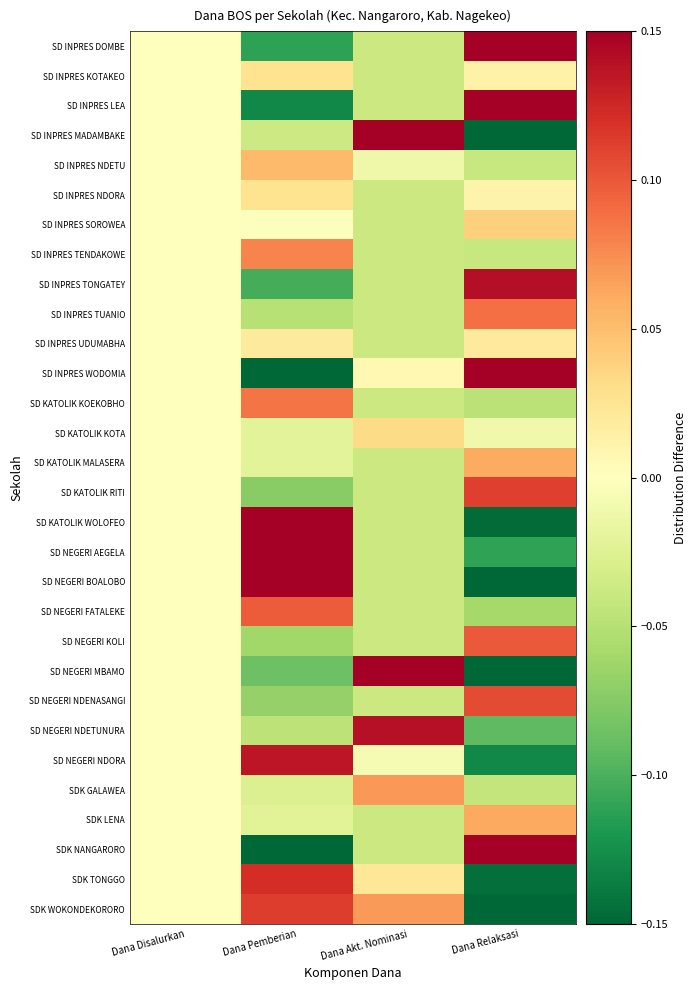

Reading left to right, transcribe all the data shown in this chart.

SD INPRES DOMBE: Dana Disalurkan=0.0	Dana Pemberian=-0.1	Dana Akt. Nominasi=-0.0	Dana Relaksasi=0.2
SD INPRES KOTAKEO: Dana Disalurkan=0.0	Dana Pemberian=0.0	Dana Akt. Nominasi=-0.0	Dana Relaksasi=0.0
SD INPRES LEA: Dana Disalurkan=0.0	Dana Pemberian=-0.1	Dana Akt. Nominasi=-0.0	Dana Relaksasi=0.2
SD INPRES MADAMBAKE: Dana Disalurkan=0.0	Dana Pemberian=-0.0	Dana Akt. Nominasi=0.2	Dana Relaksasi=-0.2
SD INPRES NDETU: Dana Disalurkan=0.0	Dana Pemberian=0.1	Dana Akt. Nominasi=-0.0	Dana Relaksasi=-0.0
SD INPRES NDORA: Dana Disalurkan=0.0	Dana Pemberian=0.0	Dana Akt. Nominasi=-0.0	Dana Relaksasi=0.0
SD INPRES SOROWEA: Dana Disalurkan=0.0	Dana Pemberian=-0.0	Dana Akt. Nominasi=-0.0	Dana Relaksasi=0.0
SD INPRES TENDAKOWE: Dana Disalurkan=0.0	Dana Pemberian=0.1	Dana Akt. Nominasi=-0.0	Dana Relaksasi=-0.0
SD INPRES TONGATEY: Dana Disalurkan=0.0	Dana Pemberian=-0.1	Dana Akt. Nominasi=-0.0	Dana Relaksasi=0.1
SD INPRES TUANIO: Dana Disalurkan=0.0	Dana Pemberian=-0.1	Dana Akt. Nominasi=-0.0	Dana Relaksasi=0.1
SD INPRES UDUMABHA: Dana Disalurkan=0.0	Dana Pemberian=0.0	Dana Akt. Nominasi=-0.0	Dana Relaksasi=0.0
SD INPRES WODOMIA: Dana Disalurkan=0.0	Dana Pemberian=-0.2	Dana Akt. Nominasi=0.0	Dana Relaksasi=0.2
SD KATOLIK KOEKOBHO: Dana Disalurkan=0.0	Dana Pemberian=0.1	Dana Akt. Nominasi=-0.0	Dana Relaksasi=-0.0
SD KATOLIK KOTA: Dana Disalurkan=0.0	Dana Pemberian=-0.0	Dana Akt. Nominasi=0.0	Dana Relaksasi=-0.0
SD KATOLIK MALASERA: Dana Disalurkan=0.0	Dana Pemberian=-0.0	Dana Akt. Nominasi=-0.0	Dana Relaksasi=0.1
SD KATOLIK RITI: Dana Disalurkan=0.0	Dana Pemberian=-0.1	Dana Akt. Nominasi=-0.0	Dana Relaksasi=0.1
SD KATOLIK WOLOFEO: Dana Disalurkan=0.0	Dana Pemberian=0.2	Dana Akt. Nominasi=-0.0	Dana Relaksasi=-0.1
SD NEGERI AEGELA: Dana Disalurkan=0.0	Dana Pemberian=0.1	Dana Akt. Nominasi=-0.0	Dana Relaksasi=-0.1
SD NEGERI BOALOBO: Dana Disalurkan=0.0	Dana Pemberian=0.2	Dana Akt. Nominasi=-0.0	Dana Relaksasi=-0.2
SD NEGERI FATALEKE: Dana Disalurkan=0.0	Dana Pemberian=0.1	Dana Akt. Nominasi=-0.0	Dana Relaksasi=-0.1
SD NEGERI KOLI: Dana Disalurkan=0.0	Dana Pemberian=-0.1	Dana Akt. Nominasi=-0.0	Dana Relaksasi=0.1
SD NEGERI MBAMO: Dana Disalurkan=0.0	Dana Pemberian=-0.1	Dana Akt. Nominasi=0.3	Dana Relaksasi=-0.2
SD NEGERI NDENASANGI: Dana Disalurkan=0.0	Dana Pemberian=-0.1	Dana Akt. Nominasi=-0.0	Dana Relaksasi=0.1
SD NEGERI NDETUNURA: Dana Disalurkan=0.0	Dana Pemberian=-0.0	Dana Akt. Nominasi=0.1	Dana Relaksasi=-0.1
SD NEGERI NDORA: Dana Disalurkan=0.0	Dana Pemberian=0.1	Dana Akt. Nominasi=-0.0	Dana Relaksasi=-0.1
SDK GALAWEA: Dana Disalurkan=0.0	Dana Pemberian=-0.0	Dana Akt. Nominasi=0.1	Dana Relaksasi=-0.0
SDK LENA: Dana Disalurkan=0.0	Dana Pemberian=-0.0	Dana Akt. Nominasi=-0.0	Dana Relaksasi=0.1
SDK NANGARORO: Dana Disalurkan=0.0	Dana Pemberian=-0.2	Dana Akt. Nominasi=-0.0	Dana Relaksasi=0.3
SDK TONGGO: Dana Disalurkan=0.0	Dana Pemberian=0.1	Dana Akt. Nominasi=0.0	Dana Relaksasi=-0.1
SDK WOKONDEKORORO: Dana Disalurkan=0.0	Dana Pemberian=0.1	Dana Akt. Nominasi=0.1	Dana Relaksasi=-0.2